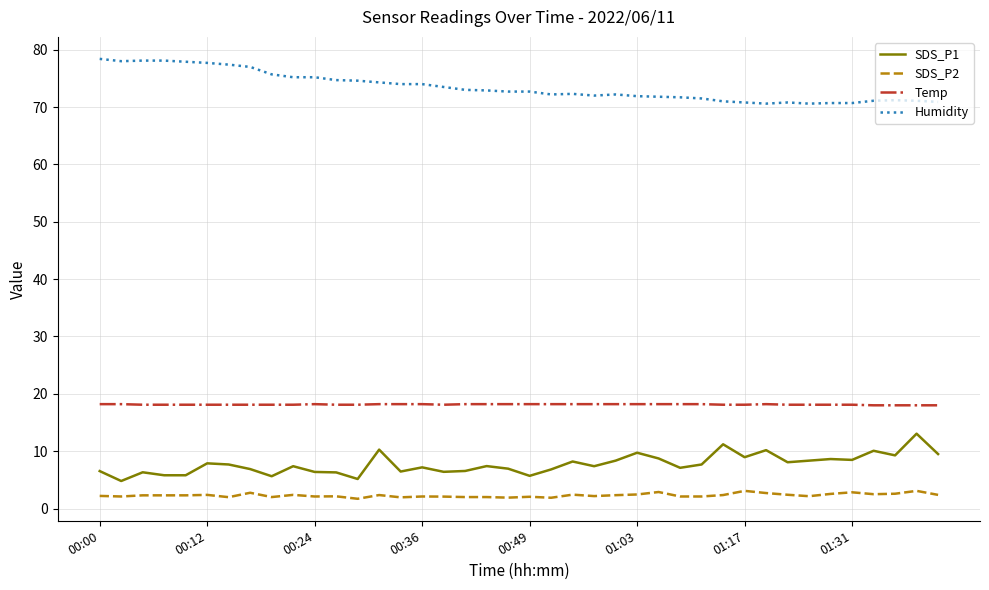

What is the smallest value displayed?

1.7